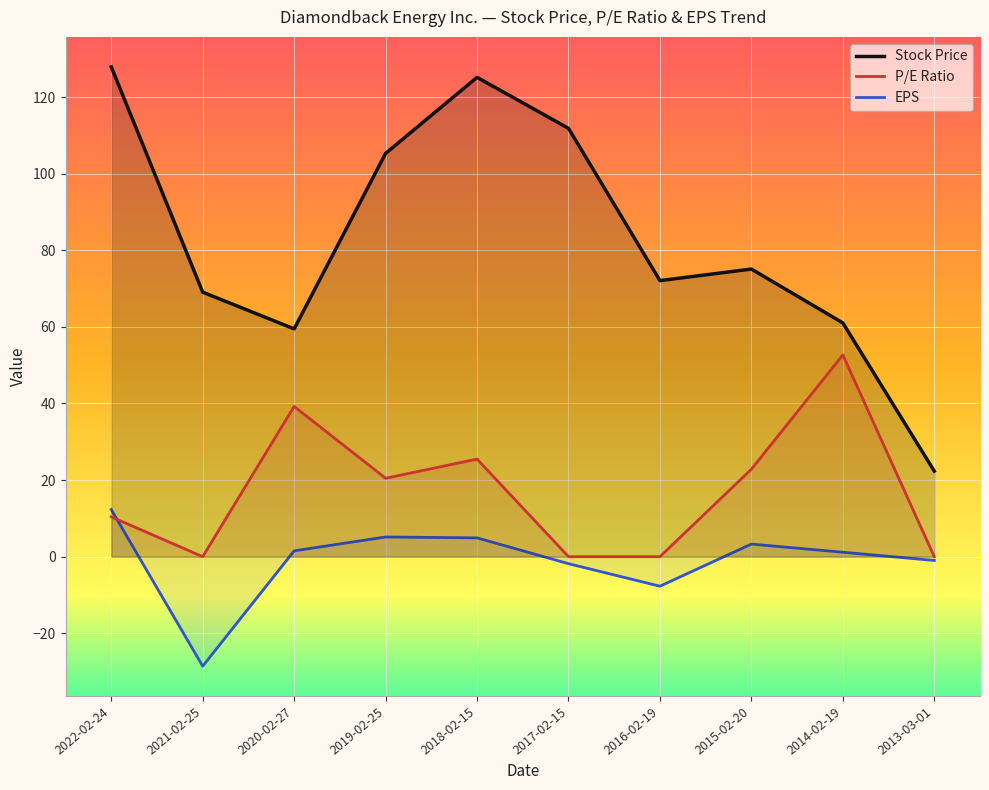

What is the label of the 5th point from the left?

2018-02-15